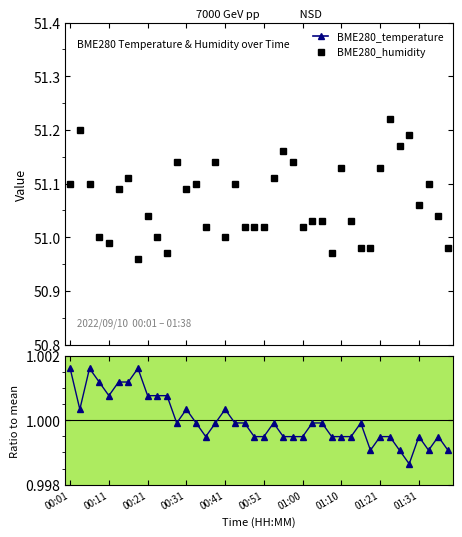

How many values in the BME280_humidity series exceed 51?

30